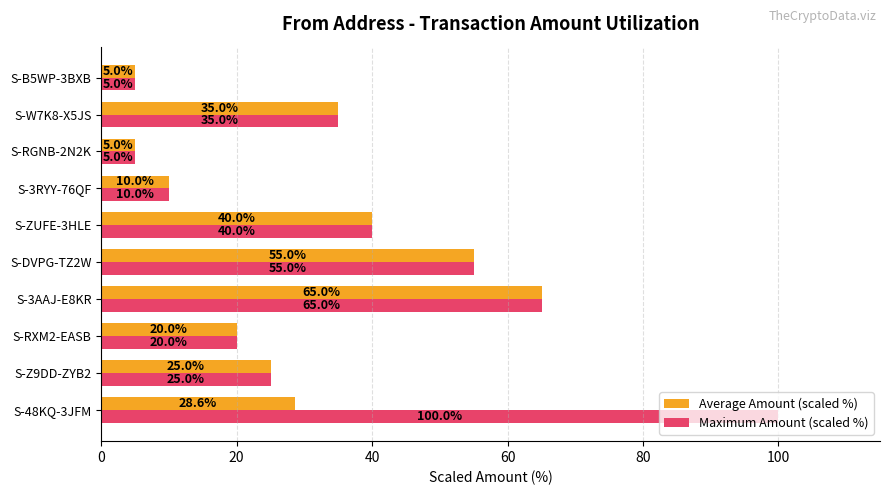

What is the sum of the Average Amount (scaled %) values at S-DVPG-TZ2W and S-RXM2-EASB?

75.0